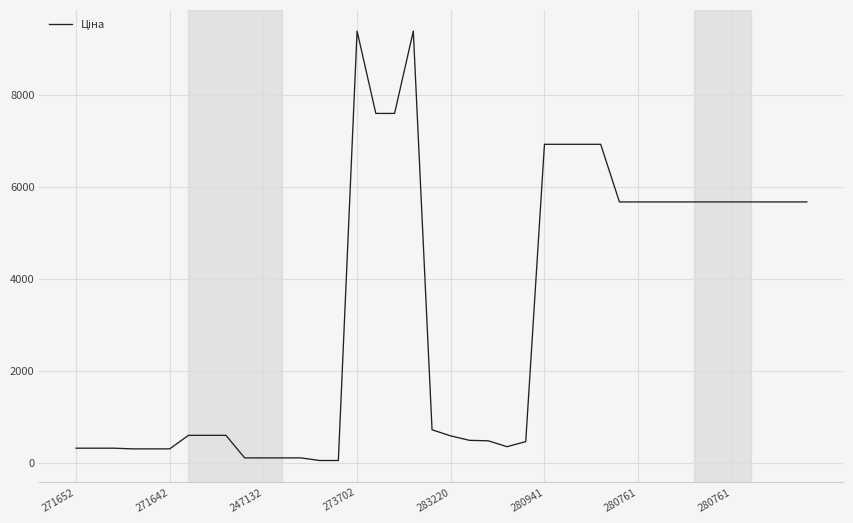

What is the greatest value displayed?

9384.0